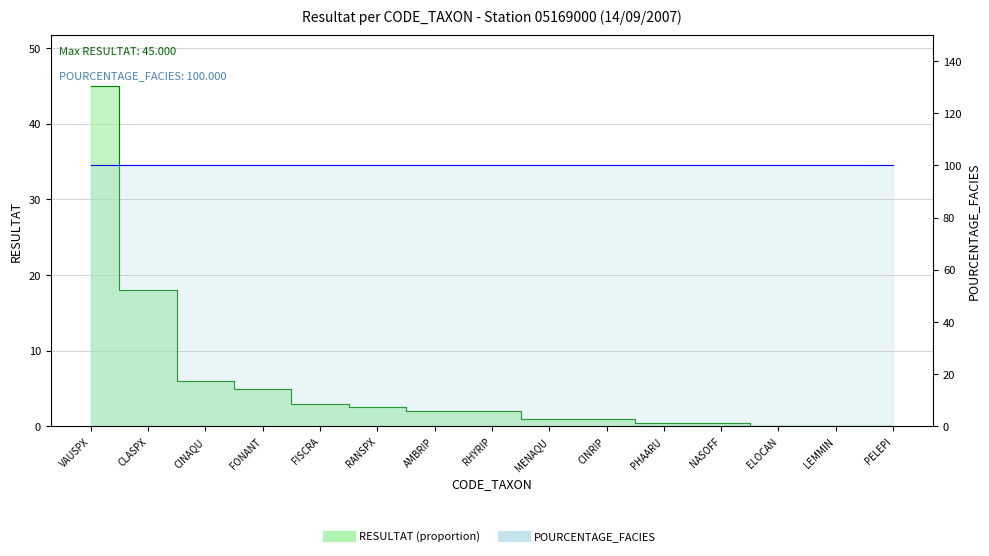

What position from the right is PELEPI?

1